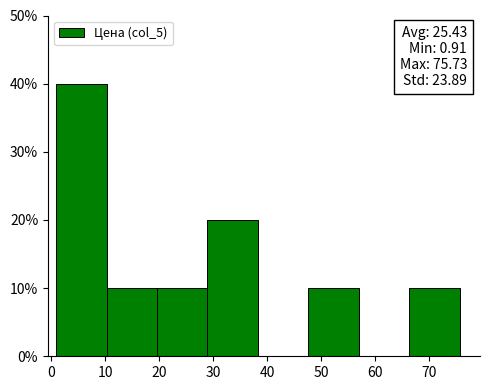

Over which range of the x-axis is the bar tallest?

1 to 10